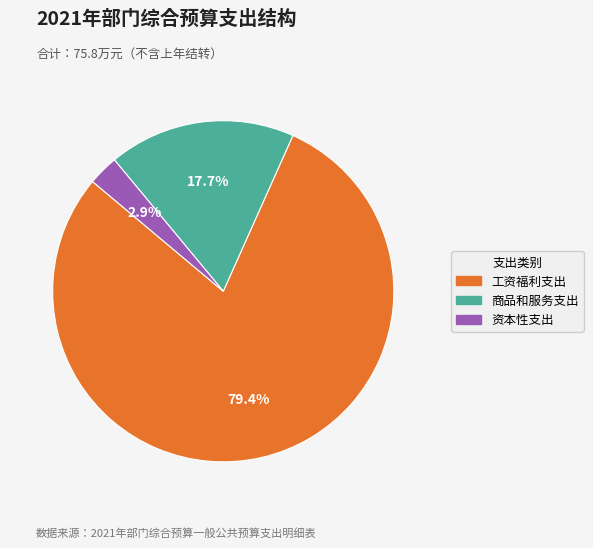

Is it true that 资本性支出 is 3% of the pie?

True